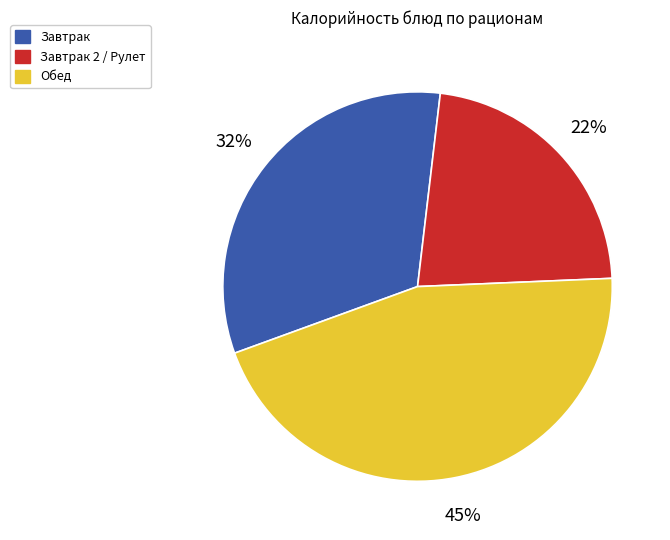

Is there any slice that represents more than half of the pie?

No